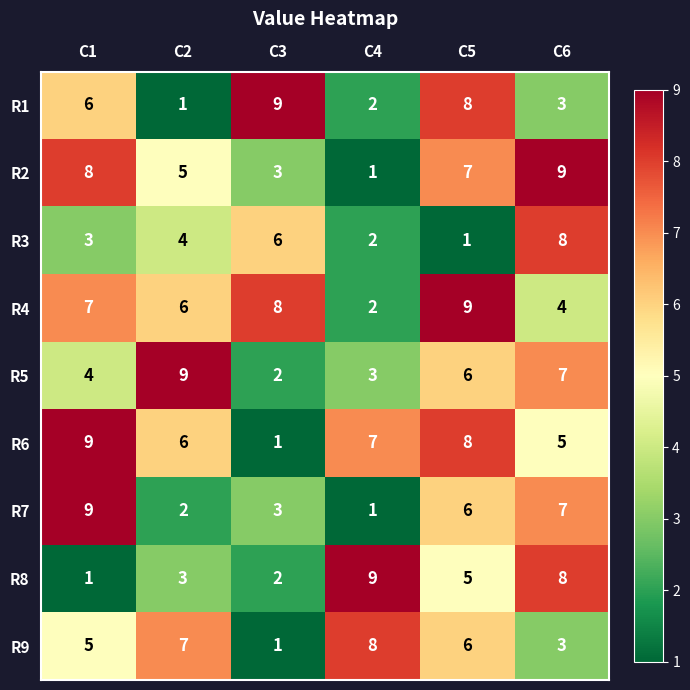

Which category has the lowest value in the R9 series?

C3